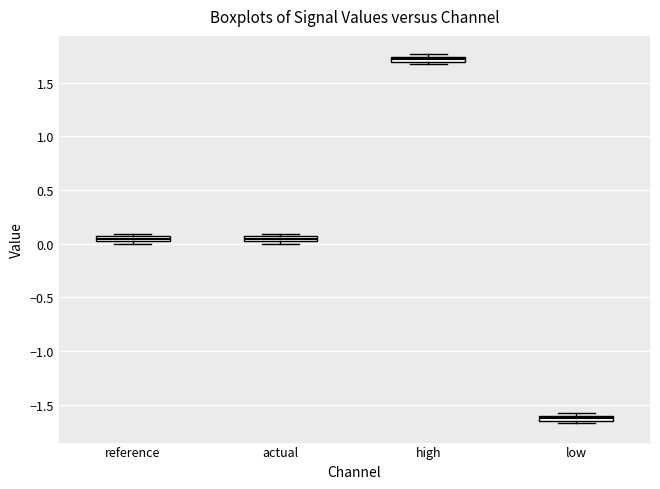

Which box has the lowest median line?

low